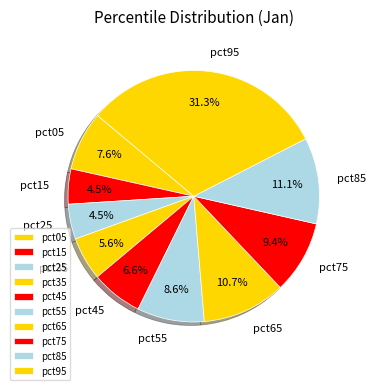

Is there a majority slice in this chart?

No